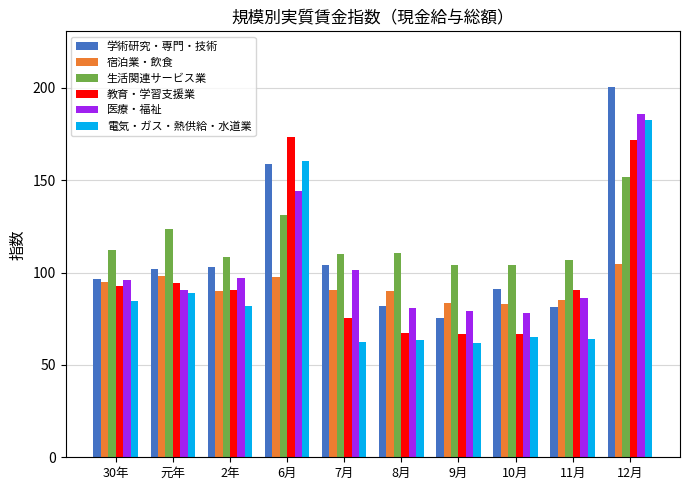

How many bars are there in total?

60